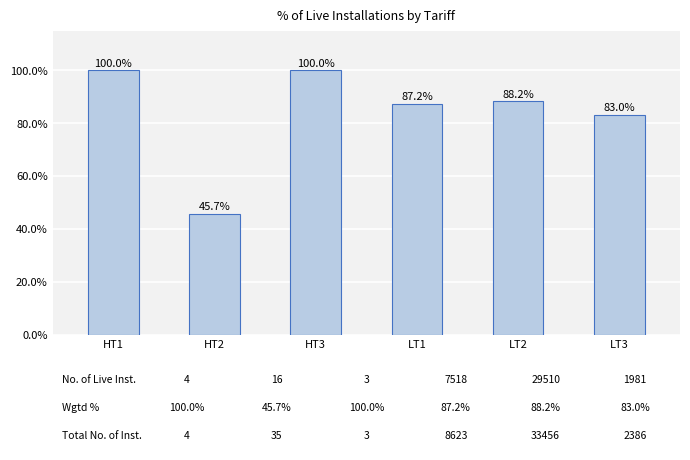

Between HT3 and HT2, which is larger?

HT3